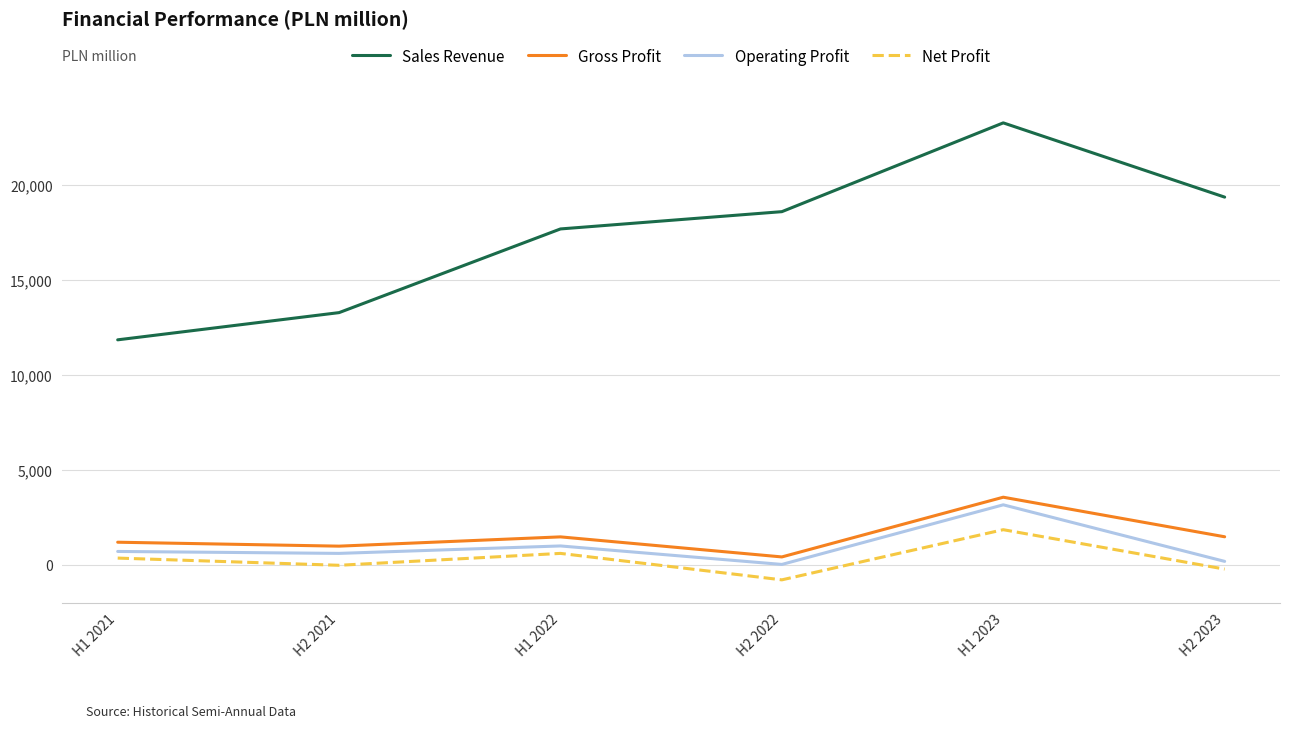

What is the difference between the maximum and minimum values in the Gross Profit series?

3142